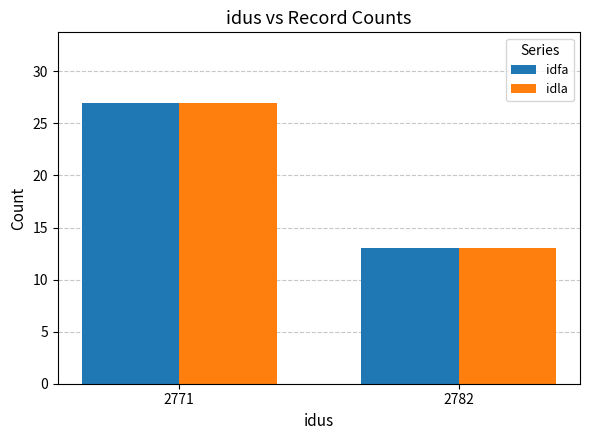

What is the value of the idfa bar at the 1st from the left?

27